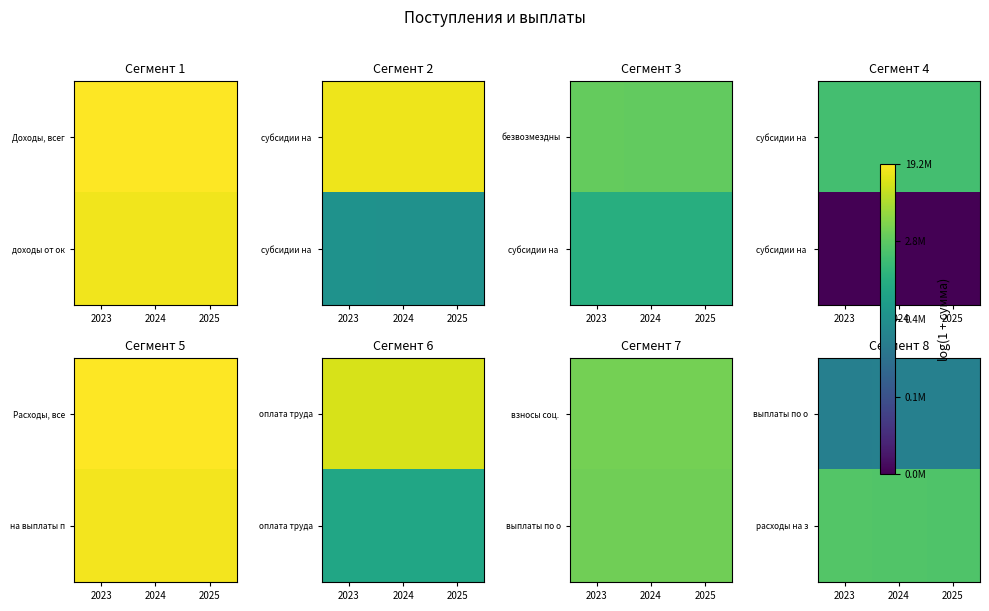

What is the difference between the highest and lowest values at 2024?

2.2